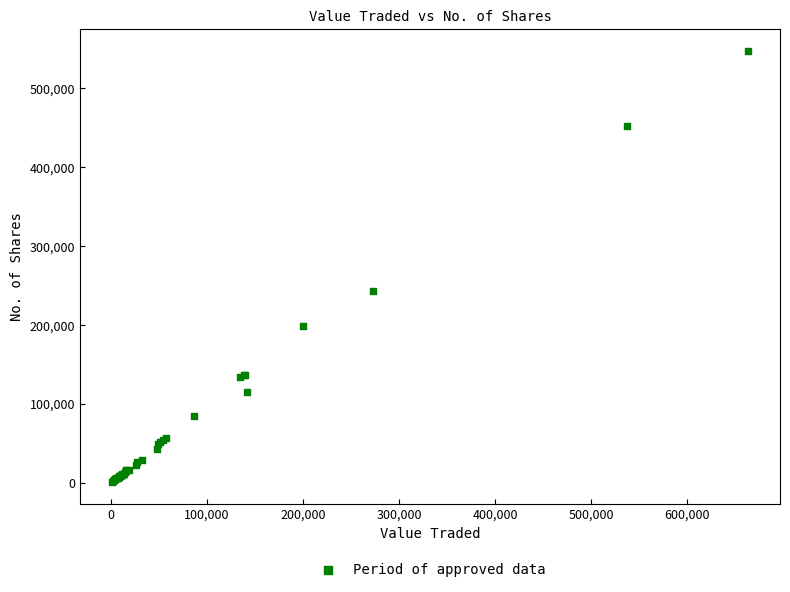

What Y value in the scatter plot is closest to 274244?

242682